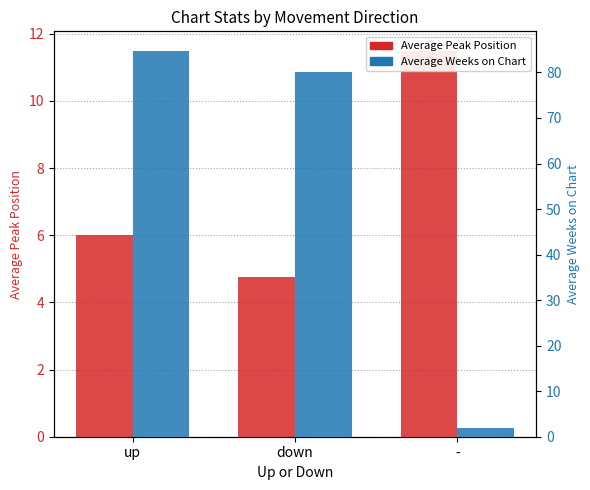

What is the sum of the Average Weeks on Chart values at down and up?

165.0